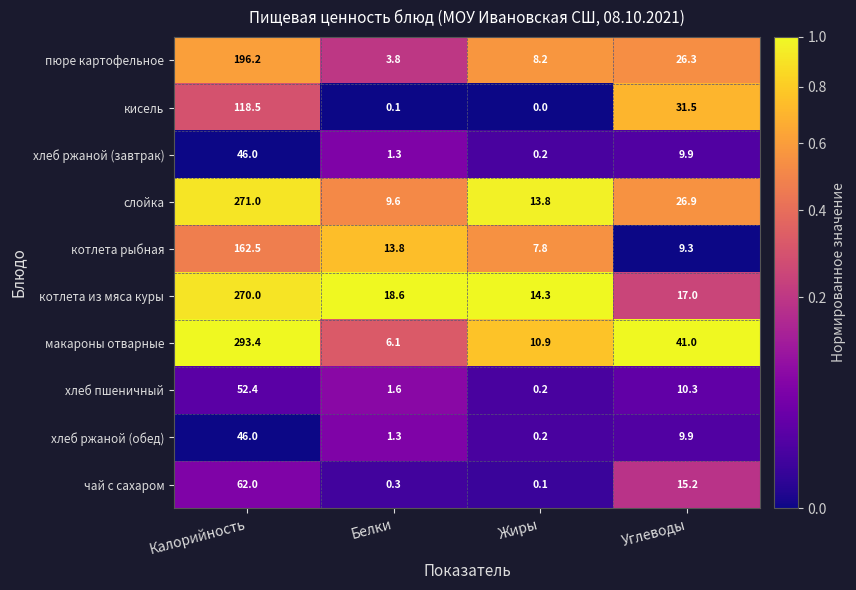

What value does the слойка series have at Жиры?

13.8